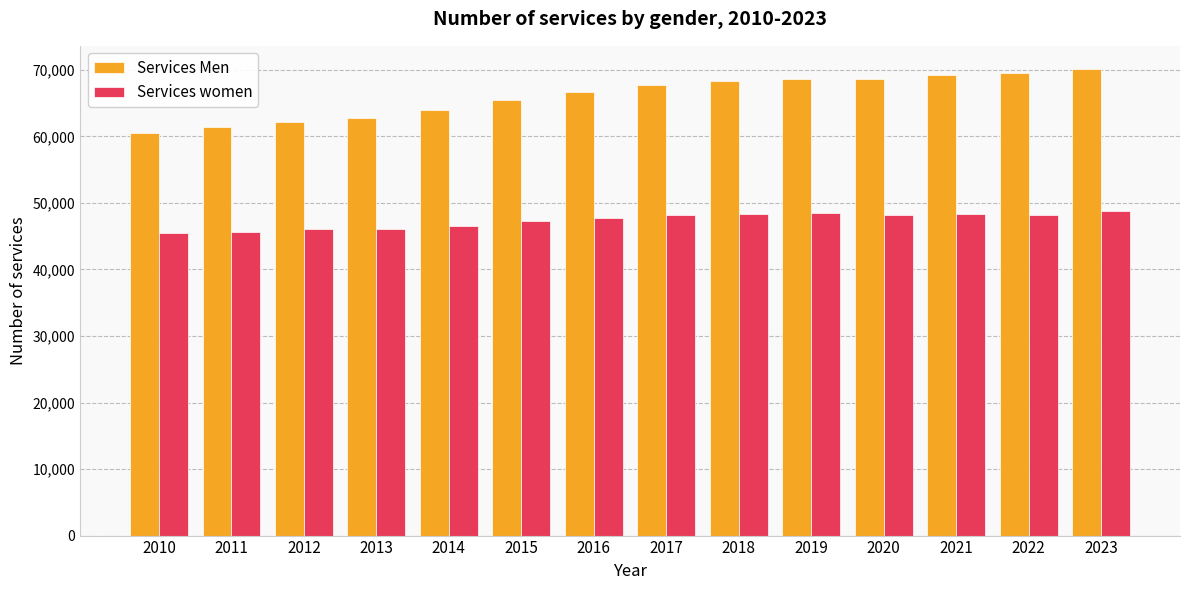

Are the bars horizontal?

No